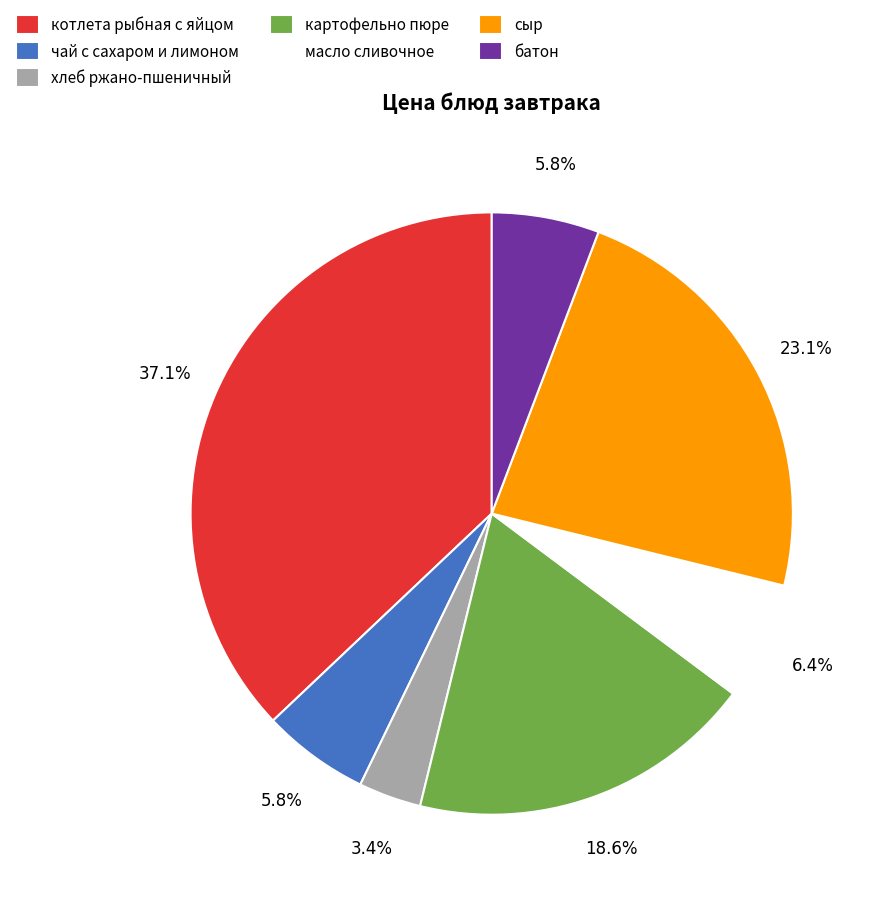

Combined, do картофельно пюре and сыр account for over 50%?

No